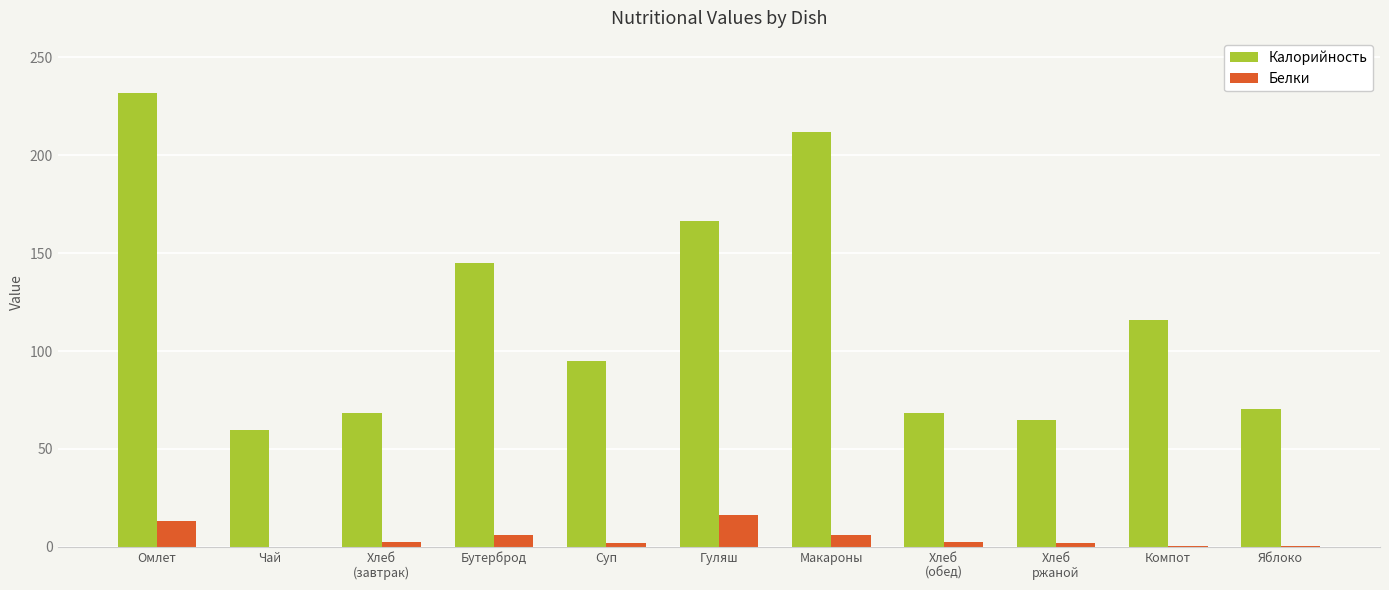

The Калорийность series shows 70.5 at Яблоко. True or false?

True